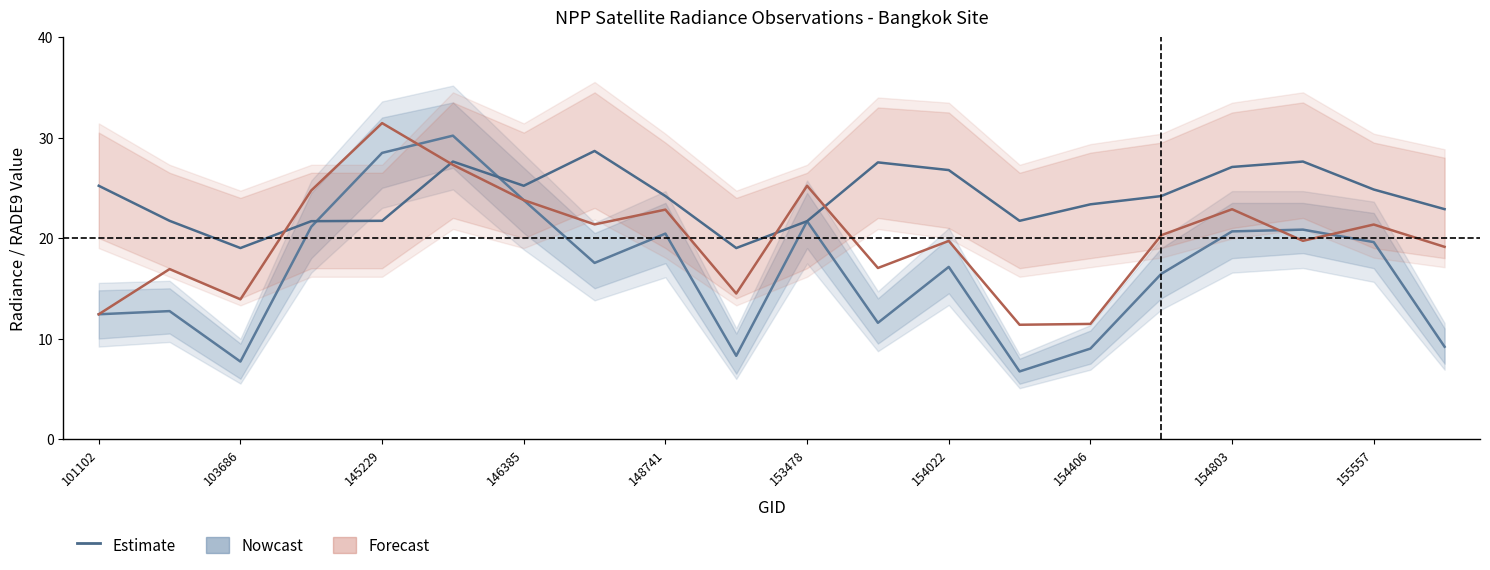

At which category does the chart reach its minimum across all series?

13